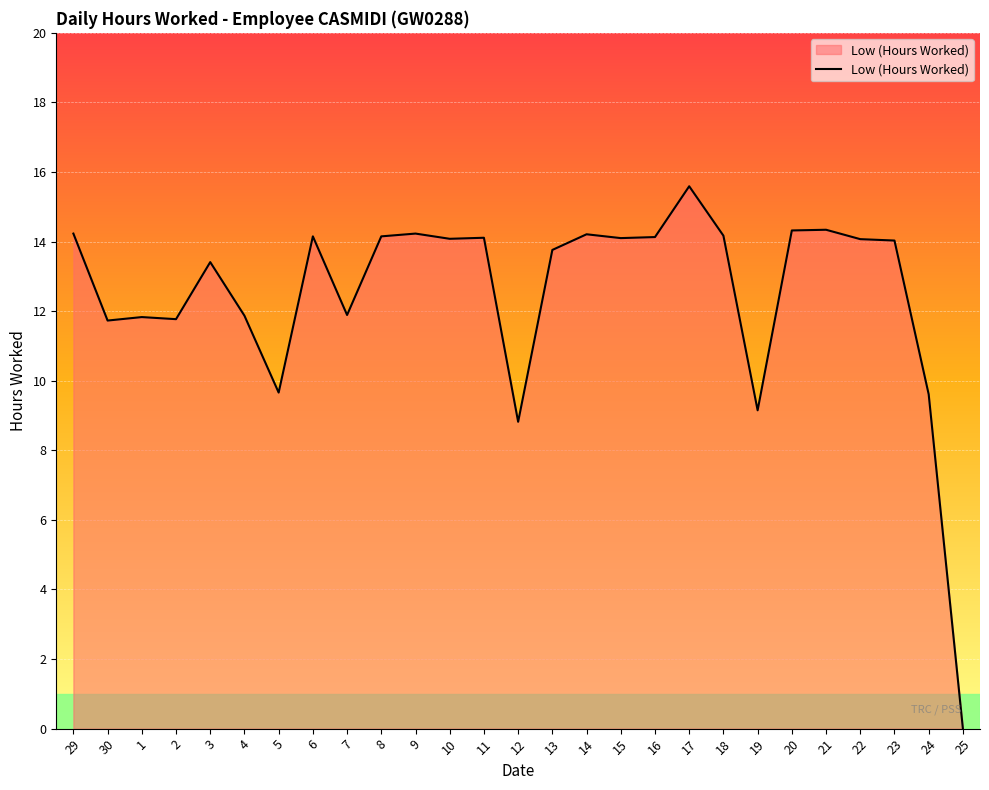

Is it true that the value at 9 is 19.2?

False